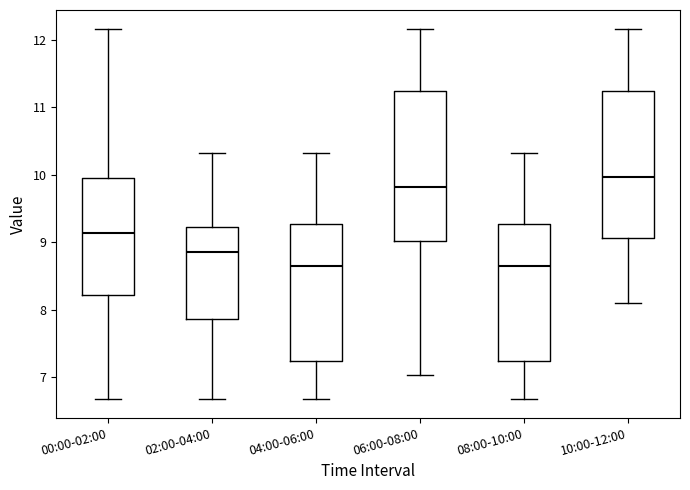

Reading left to right, transcribe this box plot: for each box, give where its median line is, the range the box spans, and where its two whiskers end, as read against the y-axis. The values are not printed on the chart, so give them approximately, as read against the axis.

00:00-02:00: median 9.1, box 8.2 to 10.0, whiskers 6.7 to 12.2
02:00-04:00: median 8.9, box 7.9 to 9.2, whiskers 6.7 to 10.3
04:00-06:00: median 8.7, box 7.2 to 9.3, whiskers 6.7 to 10.3
06:00-08:00: median 9.8, box 9.0 to 11.2, whiskers 7.0 to 12.2
08:00-10:00: median 8.7, box 7.2 to 9.3, whiskers 6.7 to 10.3
10:00-12:00: median 10.0, box 9.1 to 11.2, whiskers 8.1 to 12.2